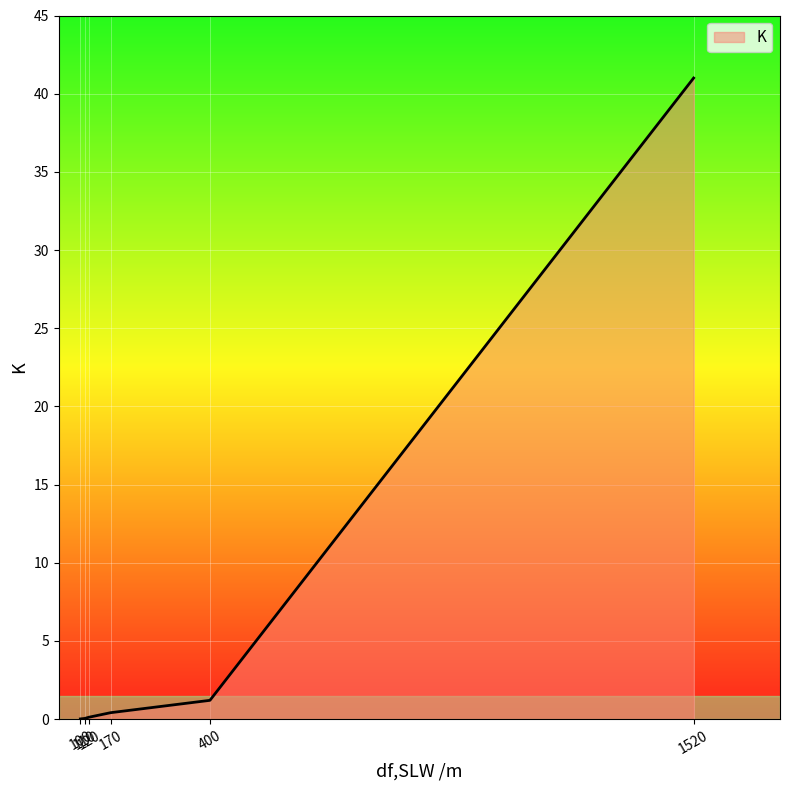

What is the average value?

7.1